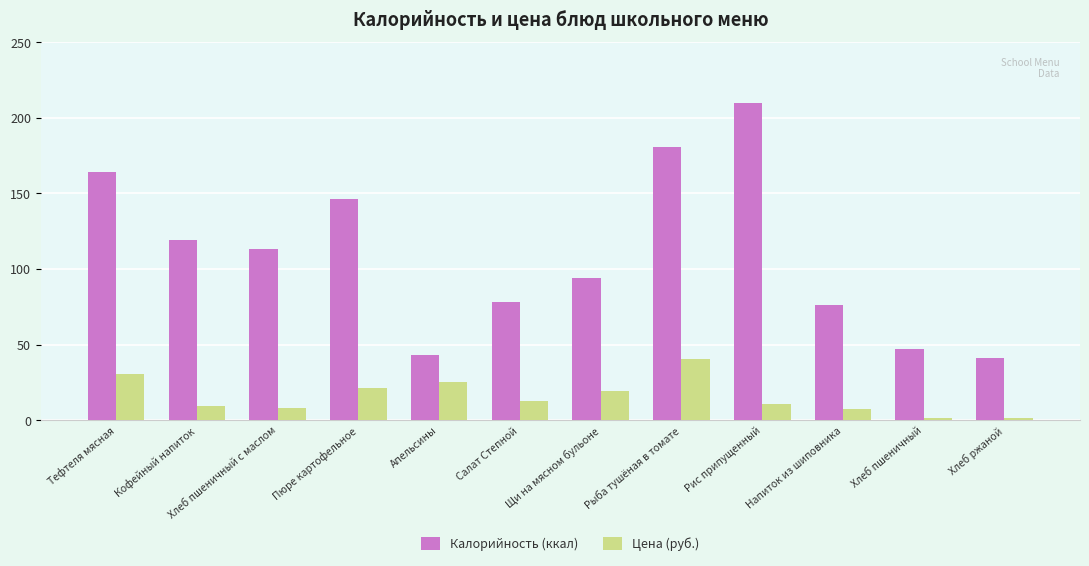

What is the sum of all Калорийность (ккал) values?

1312.0